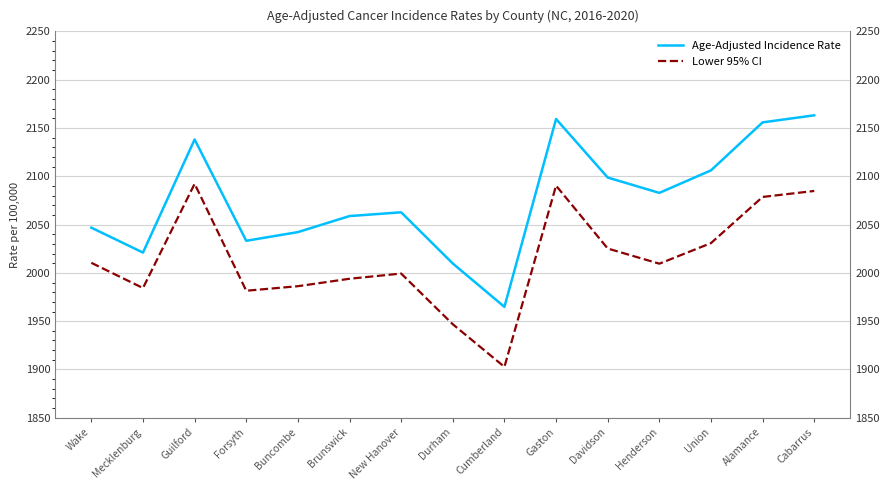

True or false: Lower 95% CI has more than 1 points higher than both neighbors.

True